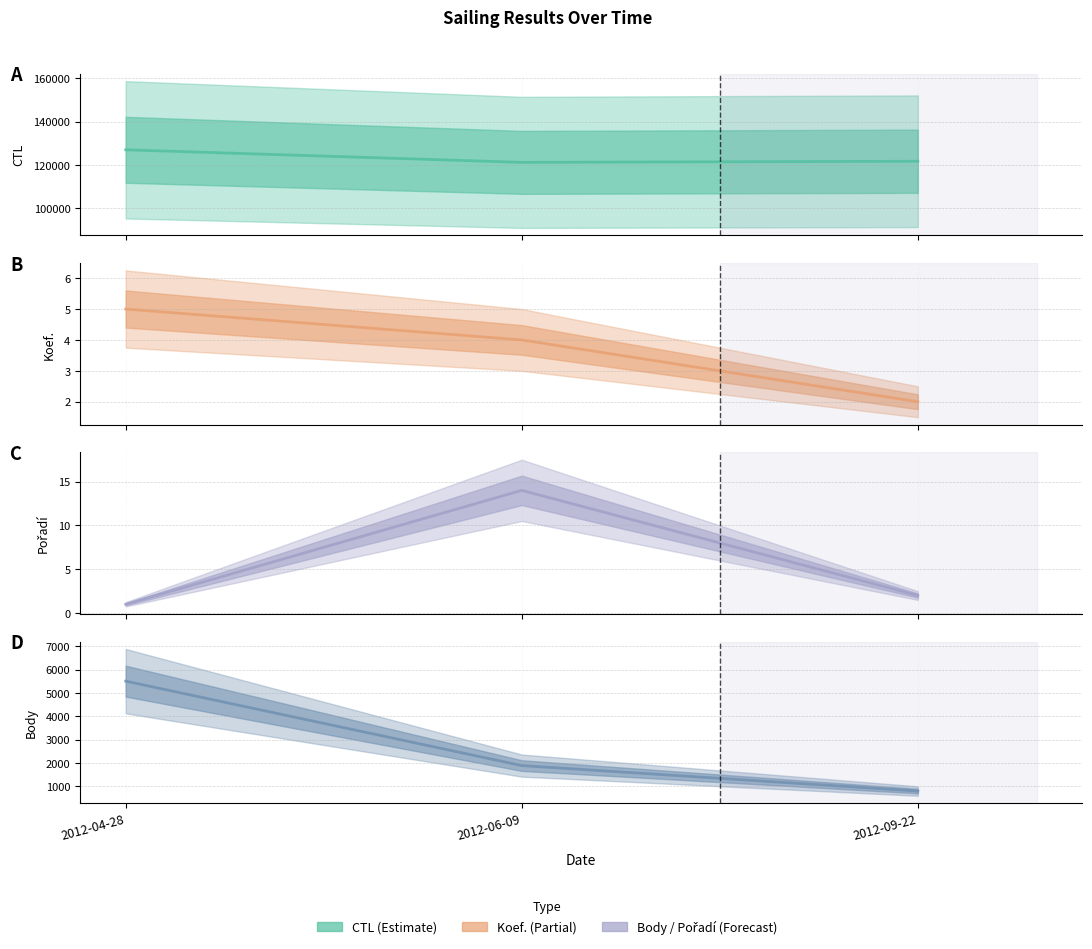

Reading left to right, extract all data points from this chart.

CTL: 127019	121210	121726
Koef.: 5	4	2
Pořadí: 1	14	2
Body: 5505	1894	804